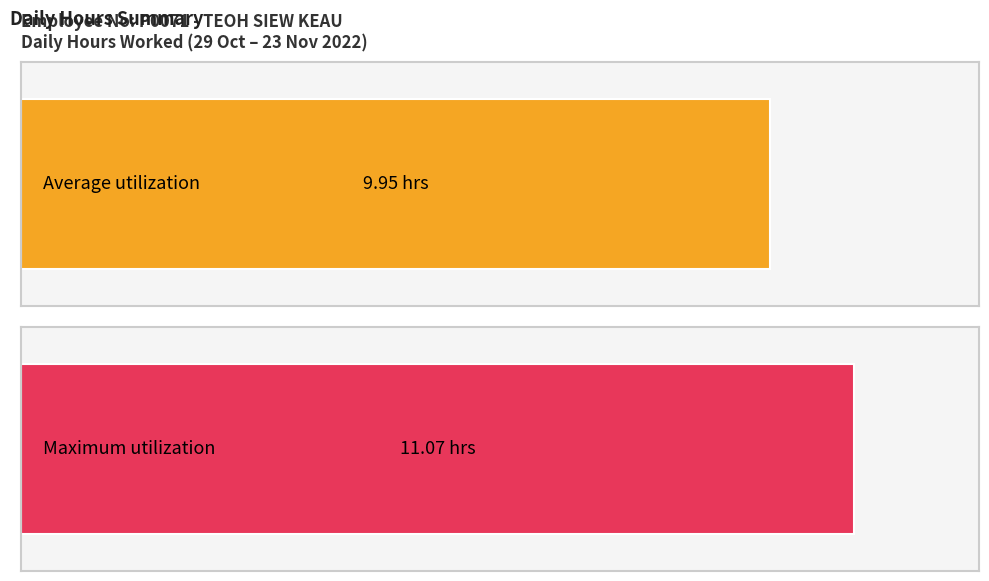

Are the bars horizontal?

Yes